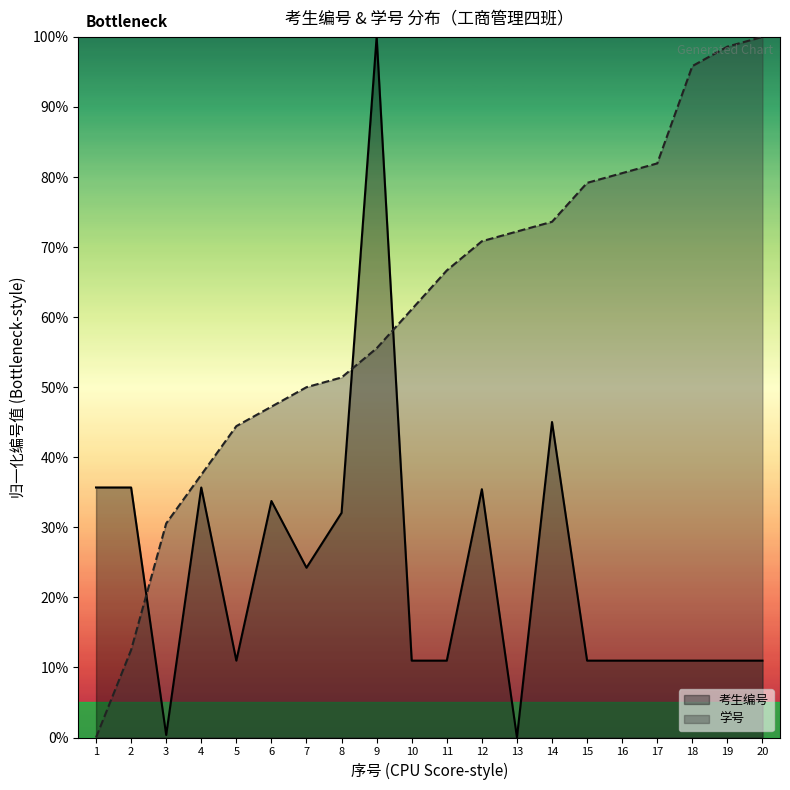

Read the 学号 value at 20.

1.0